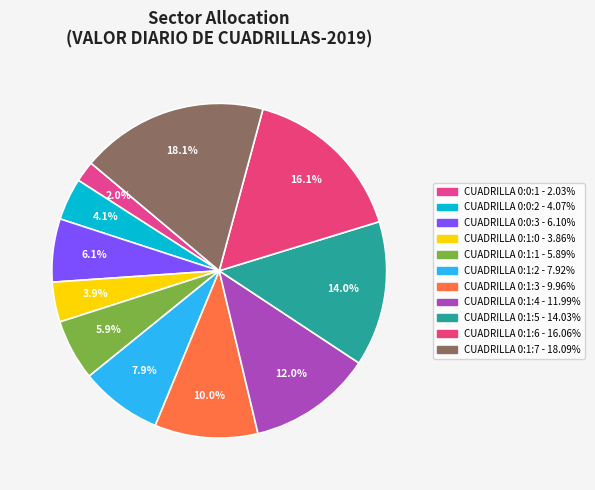

How many segments does this pie chart have?

11